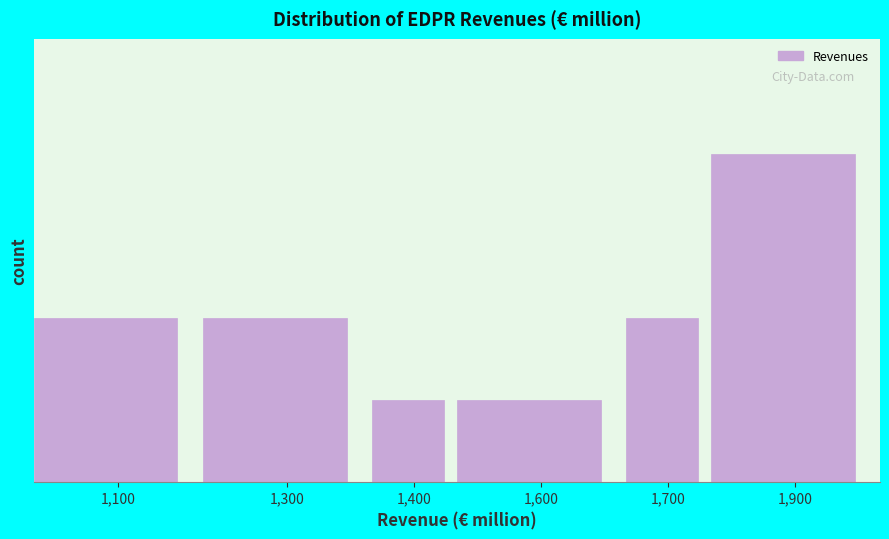

Are the bars horizontal?

No